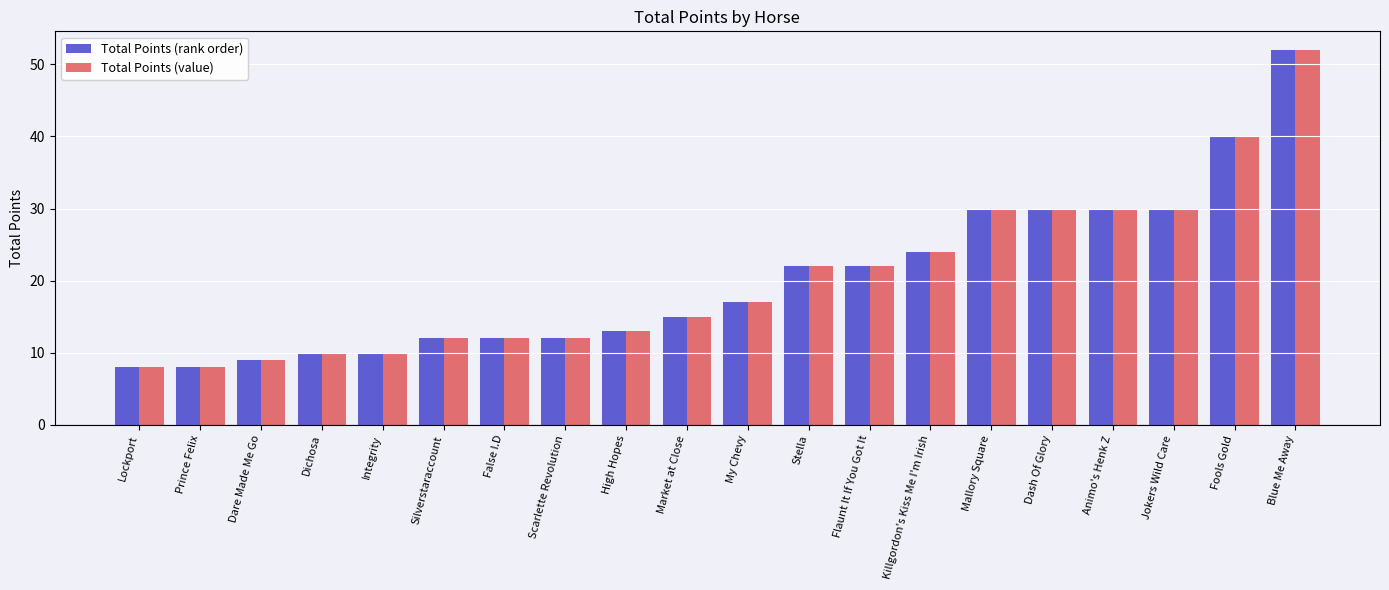

How many series are shown in this chart?

2